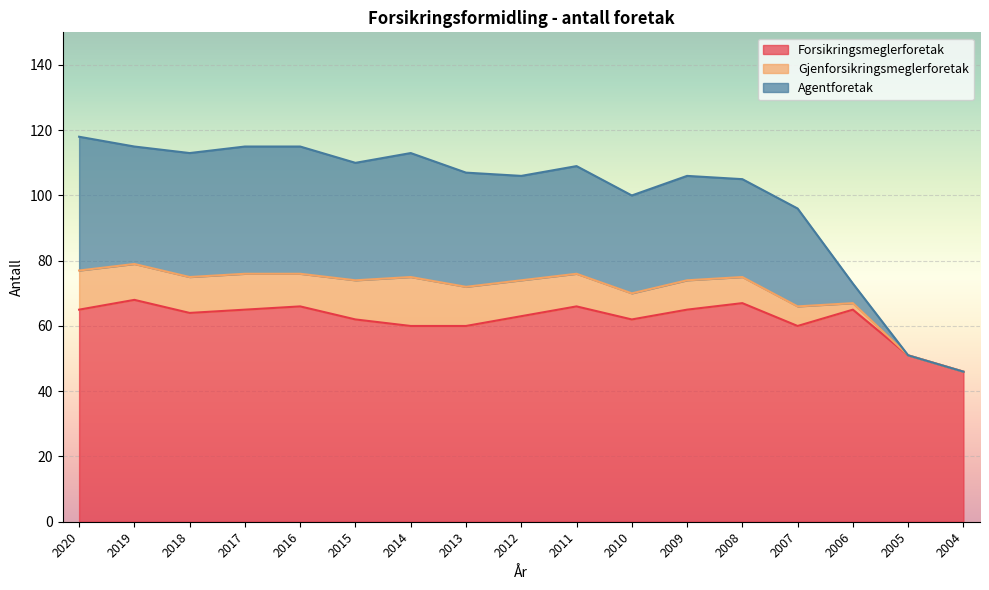

Which category has the lowest value in the Forsikringsmeglerforetak series?

2004